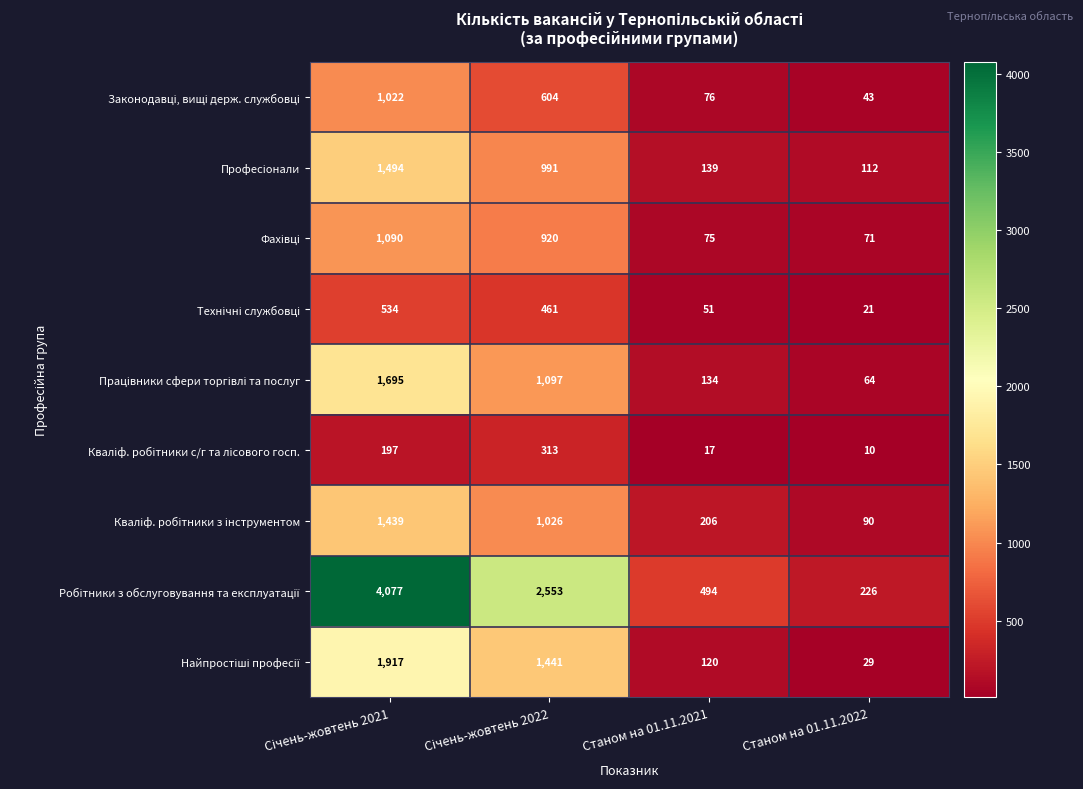

What is the total value across all series at Станом на 01.11.2021?

1312